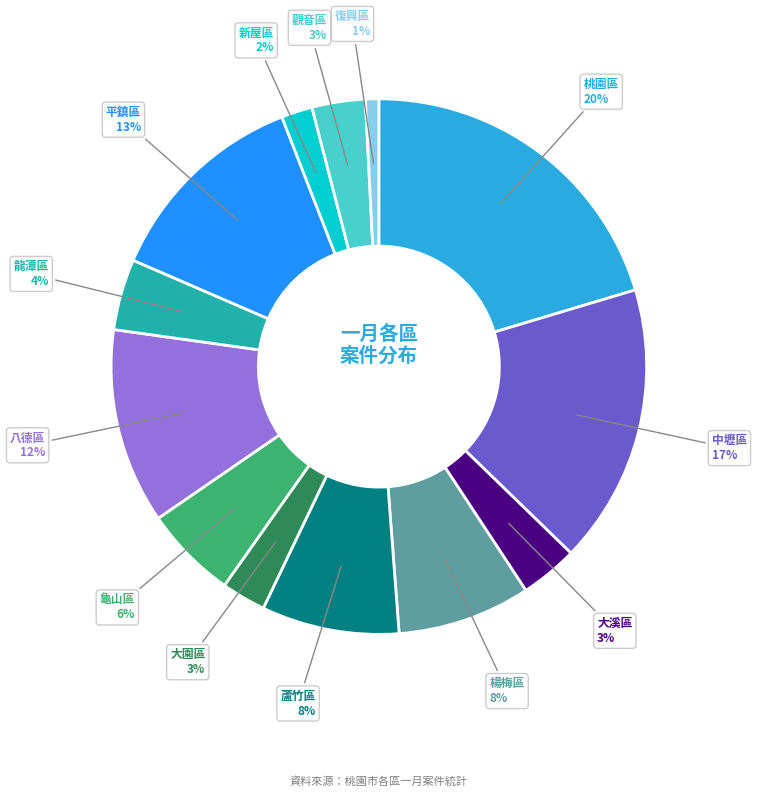

True or false: 大園區 accounts for 3% of the total.

True